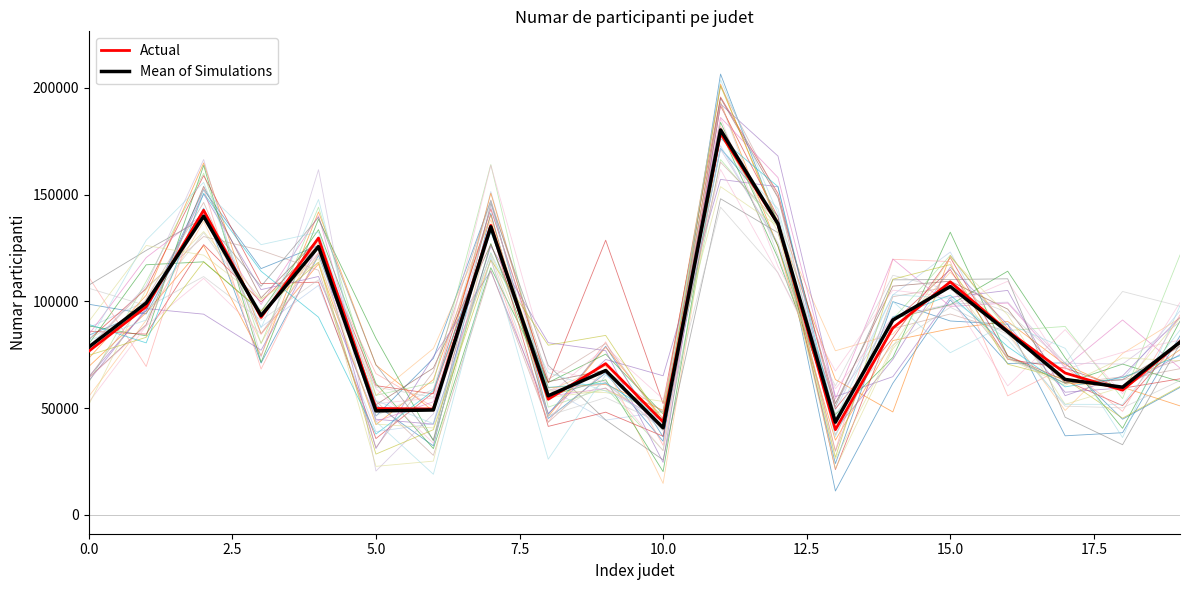

What is the highest value of the Actual series?

178630.0